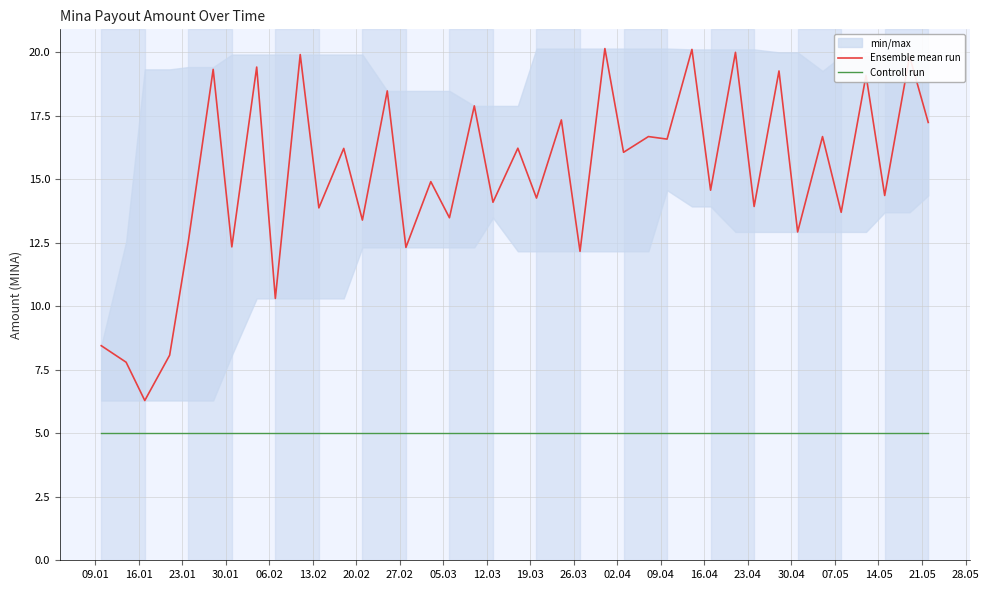

Is this an area chart (filled region under the line)?

No